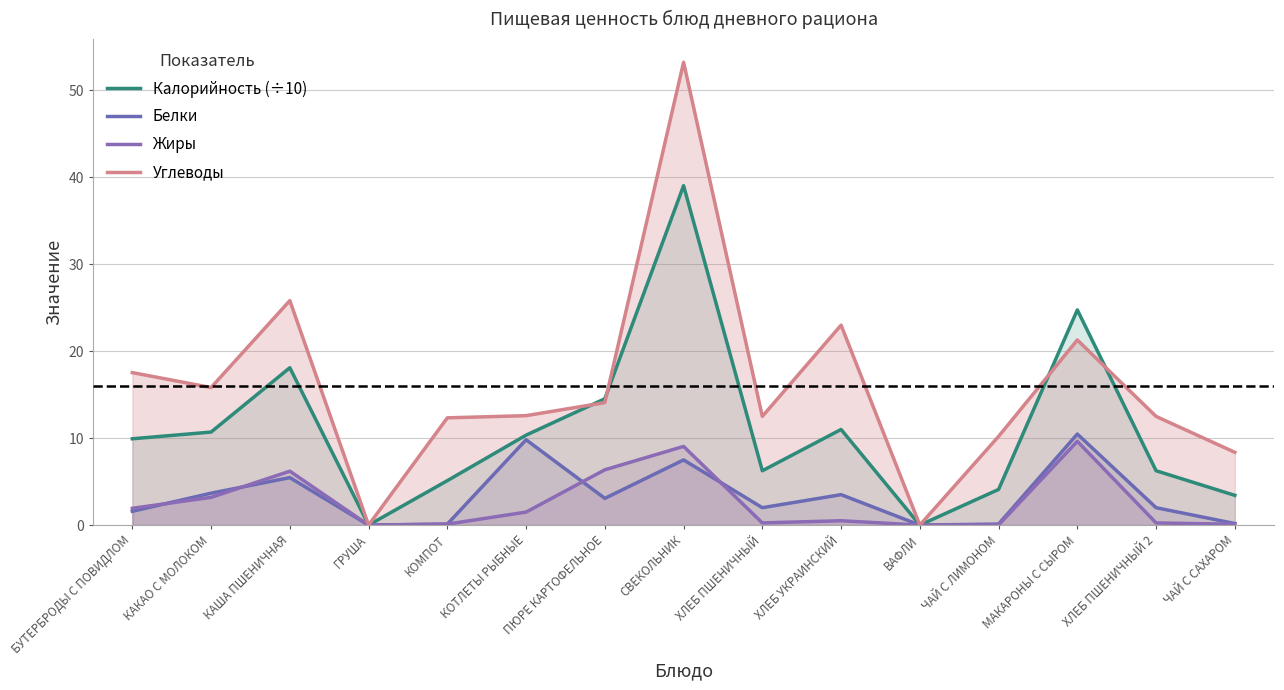

What is the sum of the Калорийность (÷10) values at ГРУША and СВЕКОЛЬНИК?

39.0